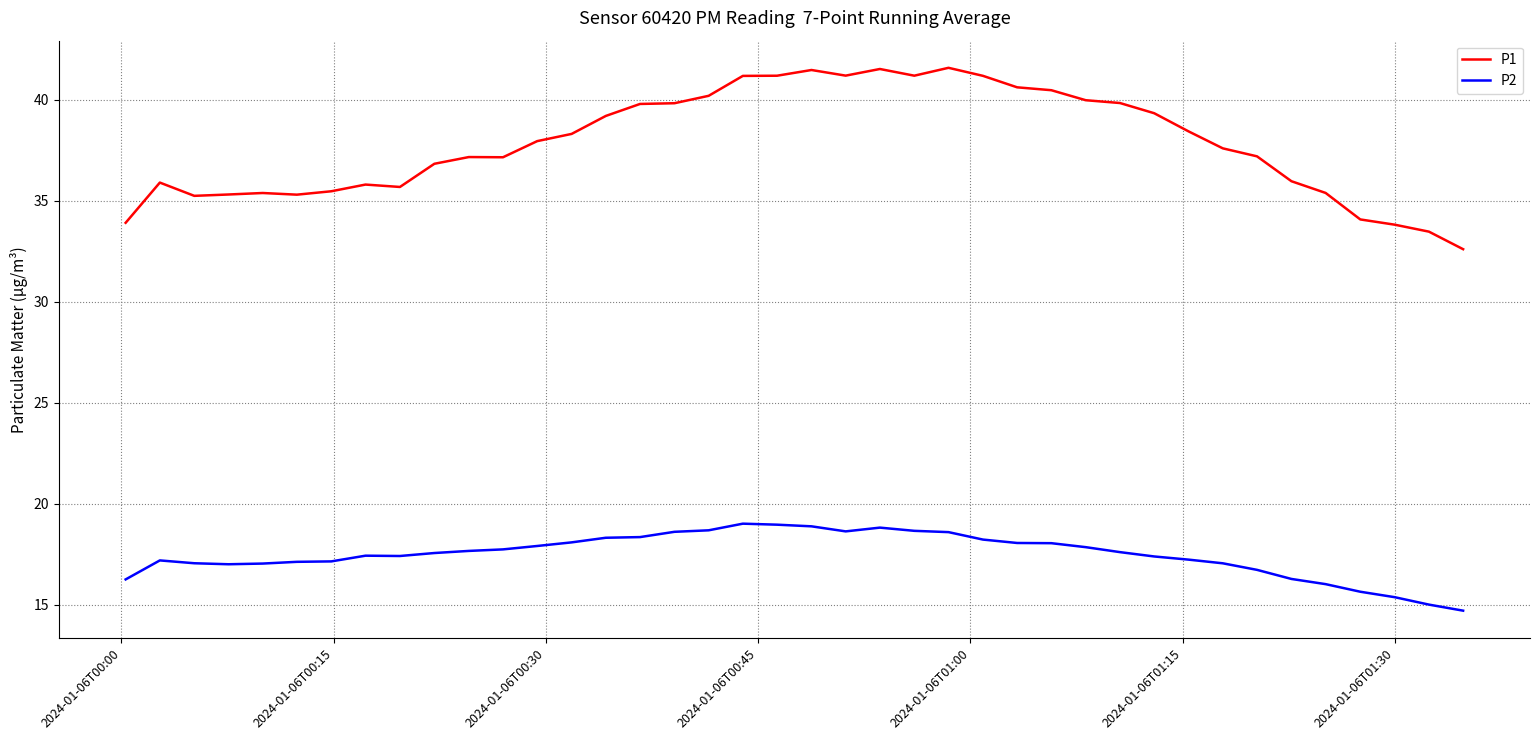

What is the sum of all P2 values?

699.2